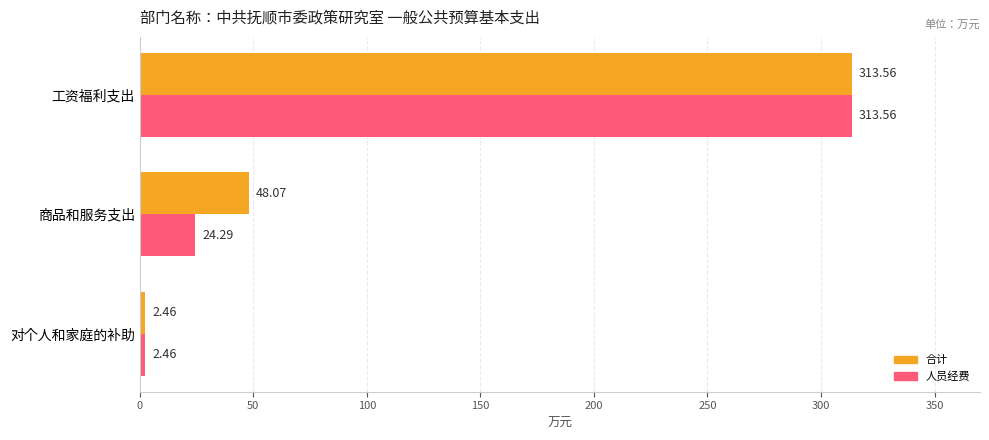

Count the number of data series in this chart.

2